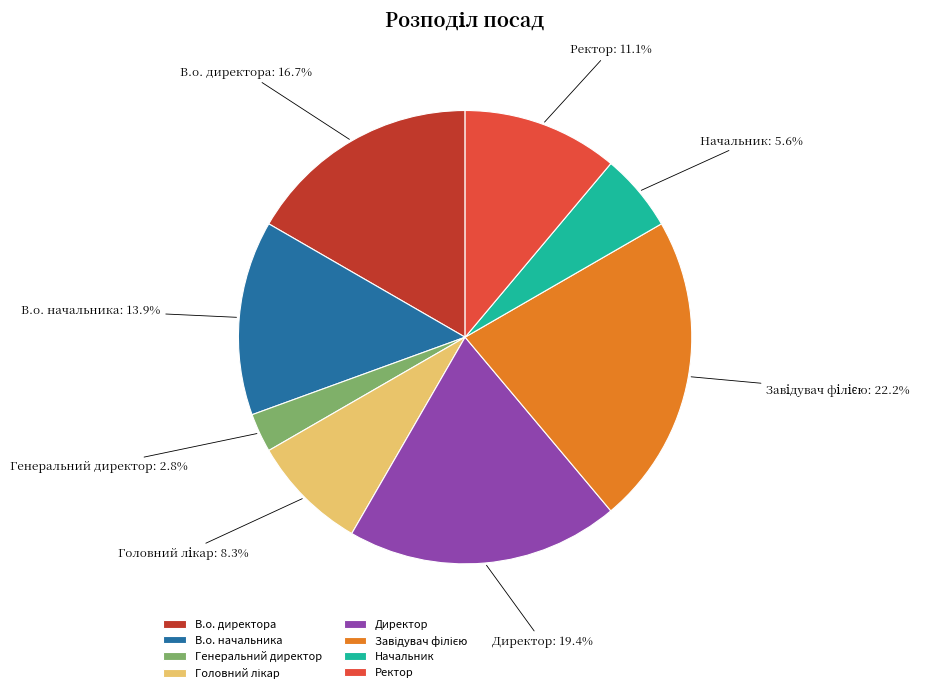

Is there a majority slice in this chart?

No